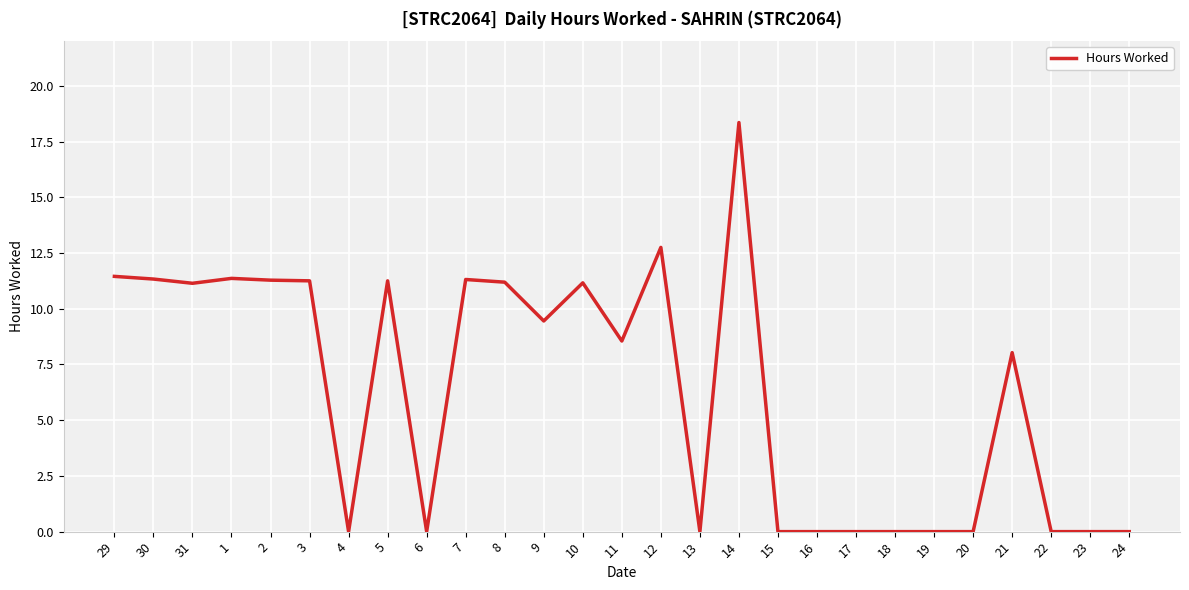

At which label does the data first exceed 8?

29